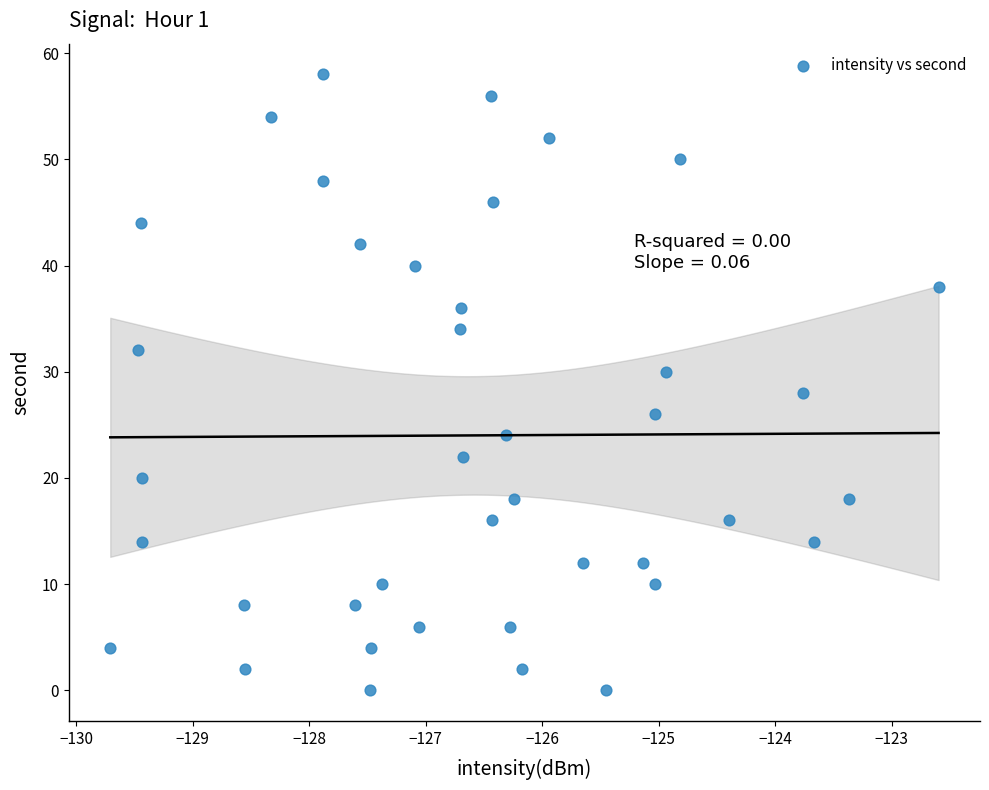

What is the range of Y values (max minus min)?

58